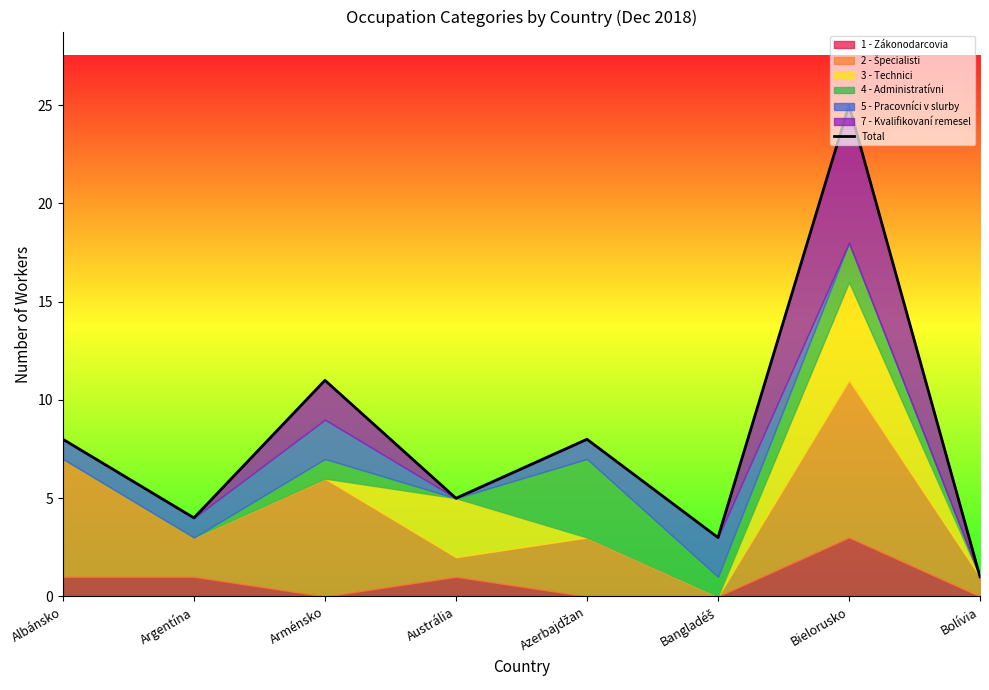

How many interior local peaks (higher than both neighbors) does the data have?

3